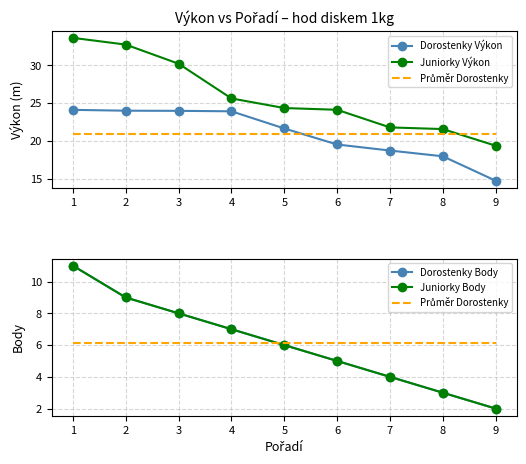

Is this an area chart (filled region under the line)?

No